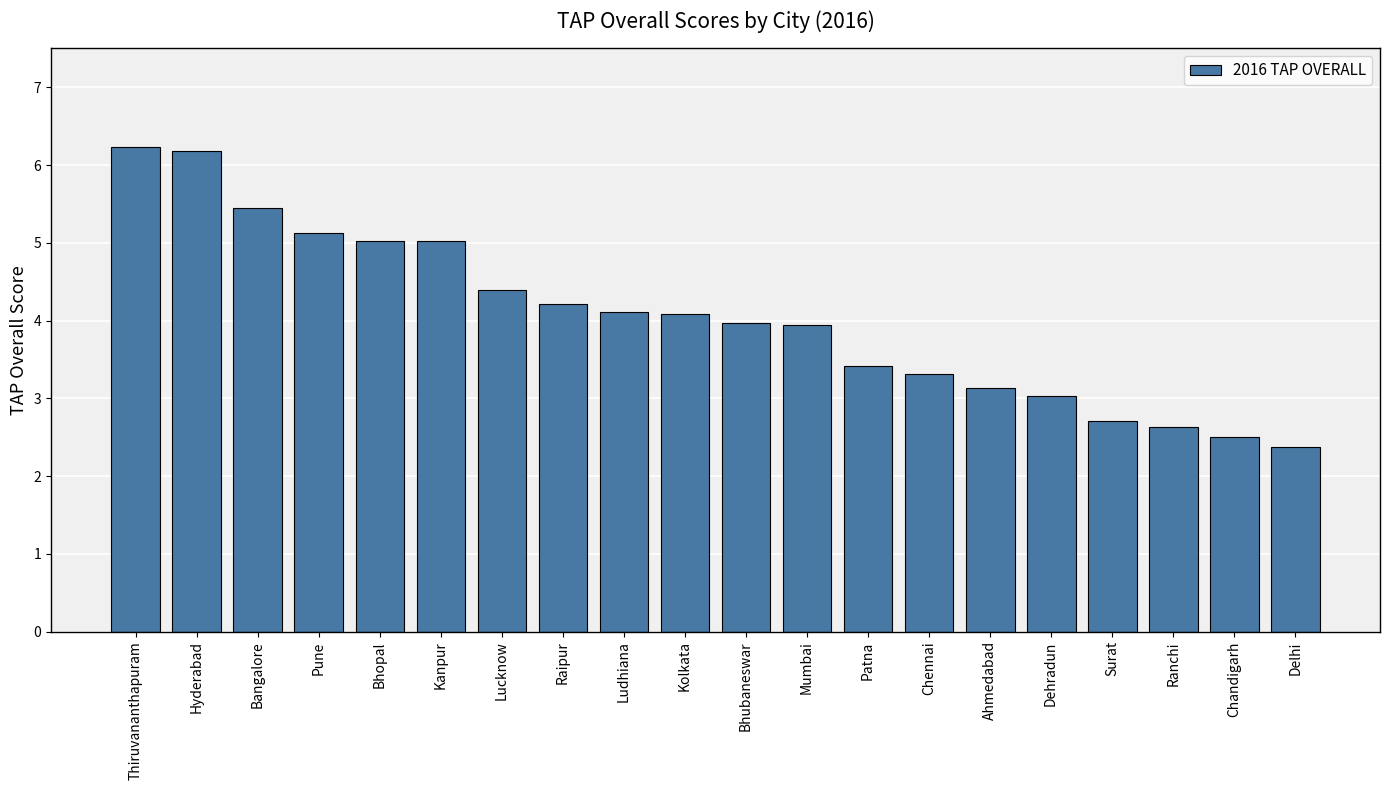

Which has a higher value, Bhopal or Surat?

Bhopal